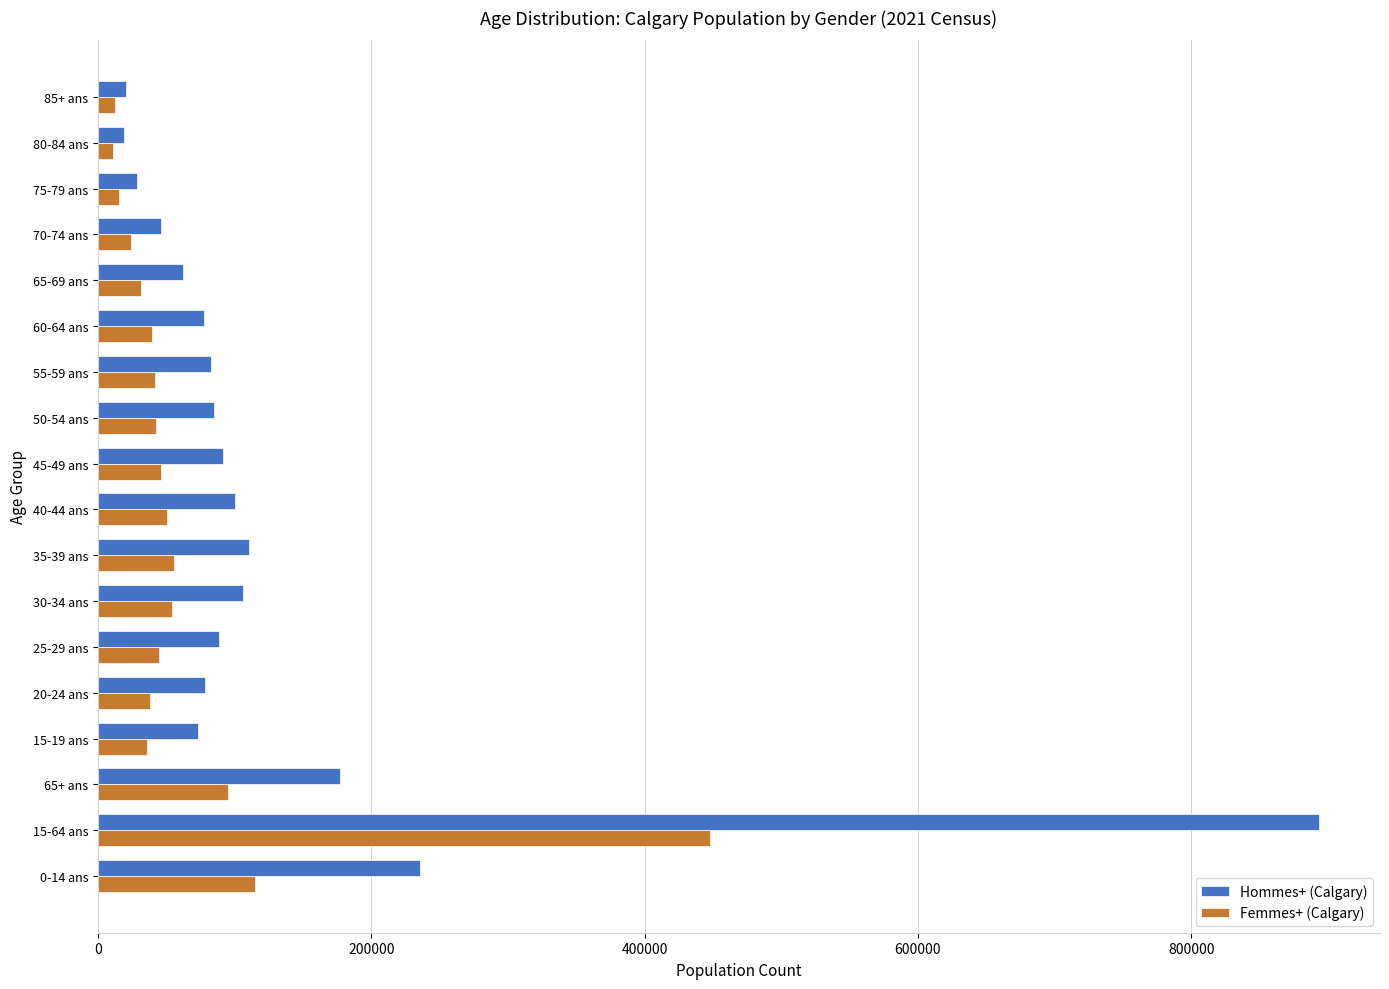

At 30-34 ans, list the series in order from smallest to largest.

Femmes+ (Calgary), Hommes+ (Calgary)